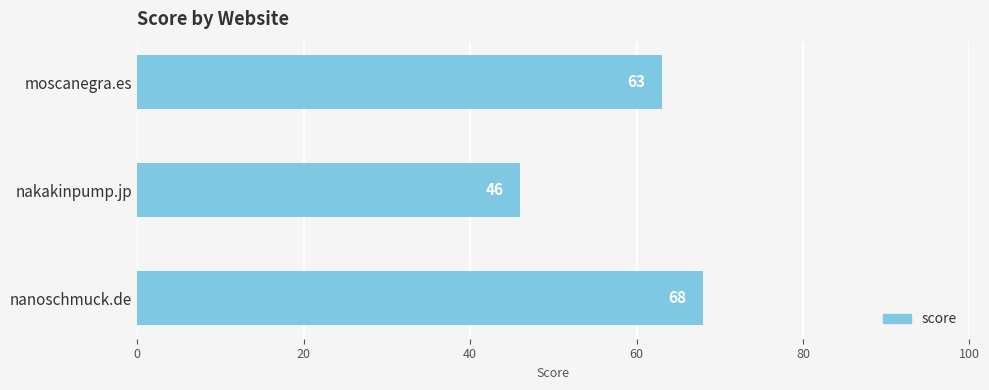

What is the value of the 1st bar from the top?

63